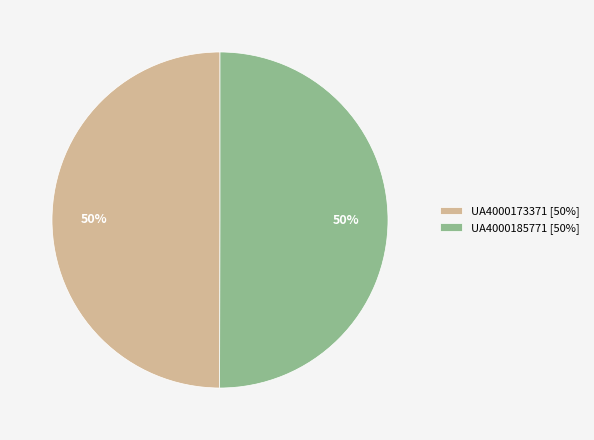

Is the sum of UA4000173371 [50%] and UA4000185771 [50%] greater than half?

Yes